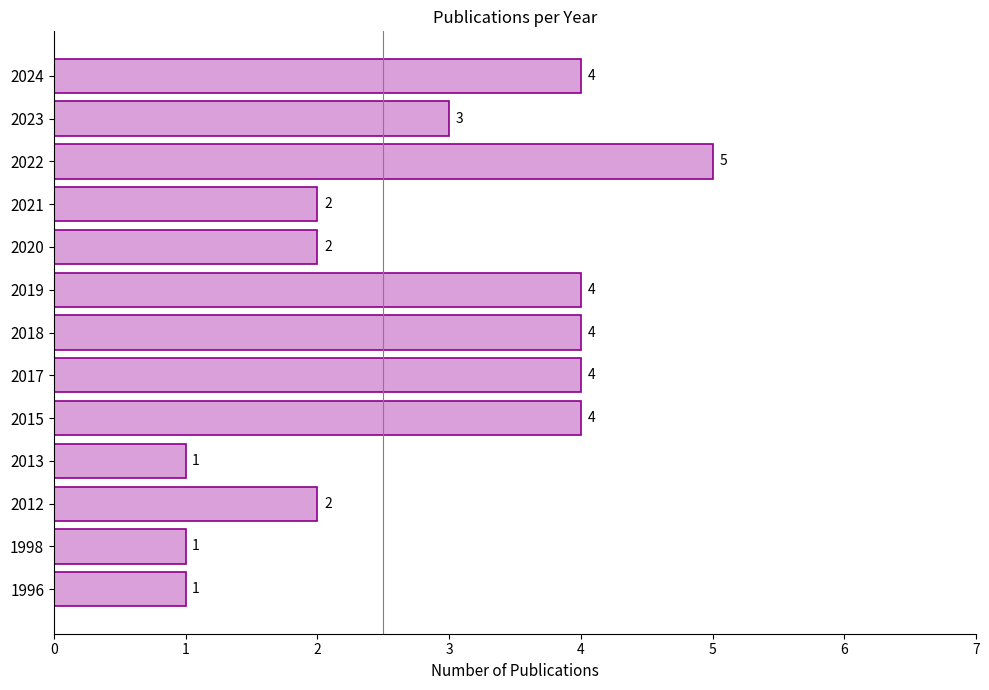

At which label is the value closest to 3?

2023